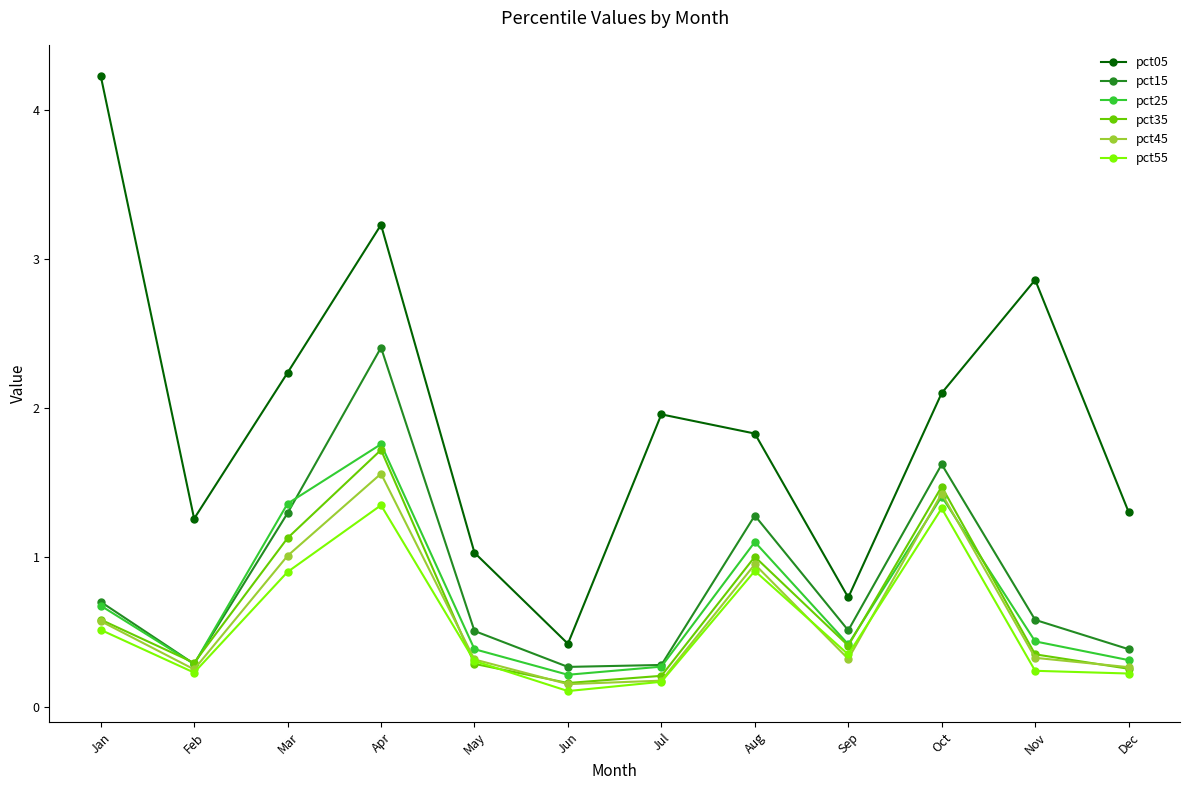

Is this an area chart (filled region under the line)?

No